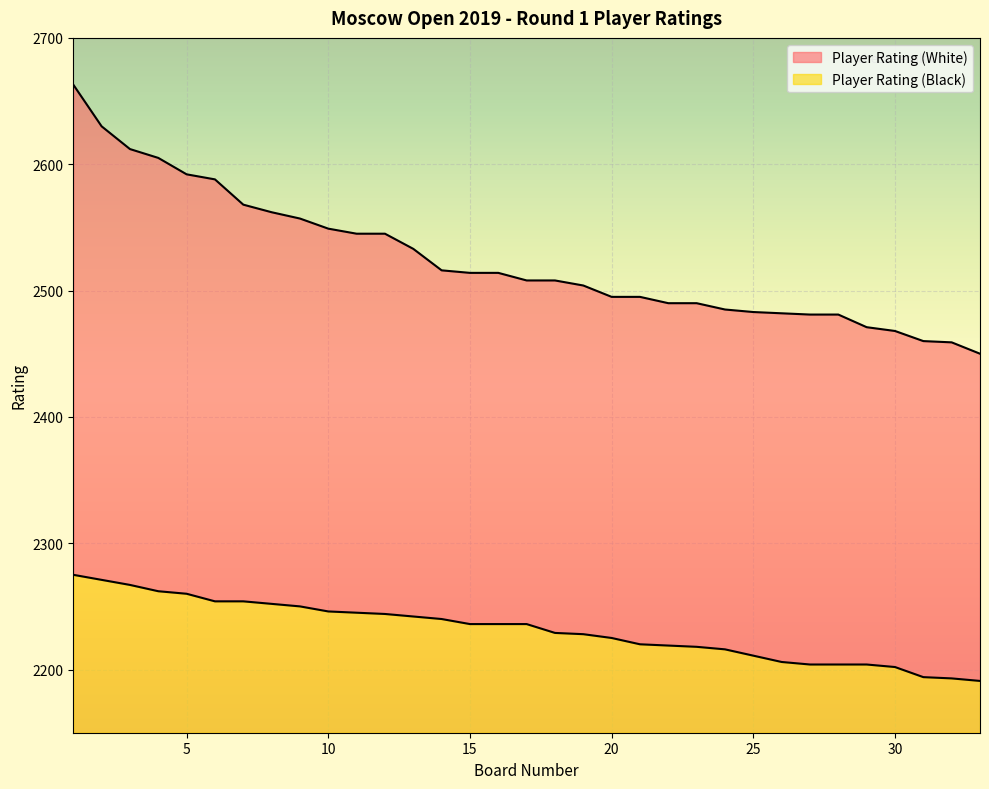

Which has a higher value, 12 or 10?

10